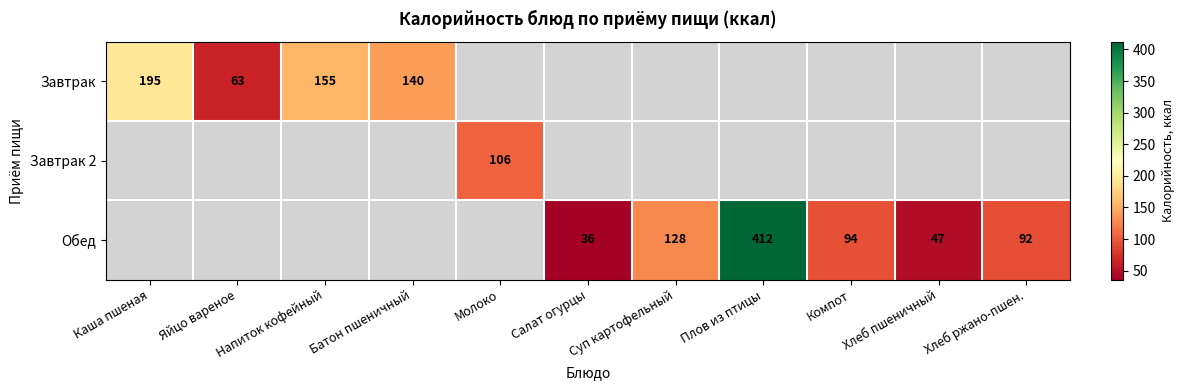

At how many categories does at least one series exceed 139?

4